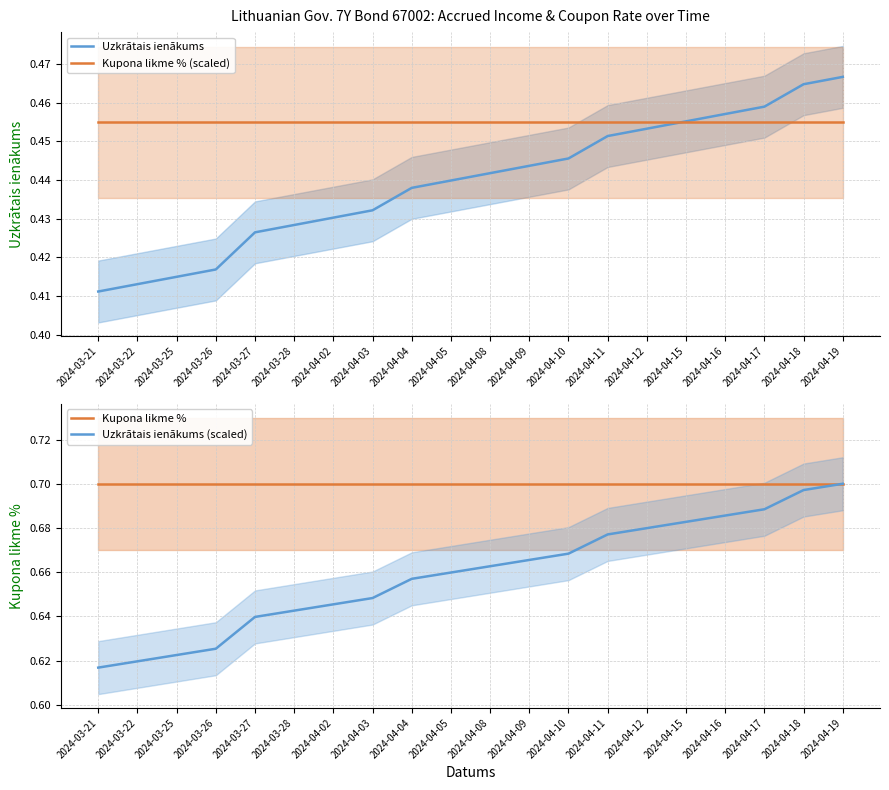

Which category has the lowest value in the Uzkrātais ienākums series?

2024-03-21